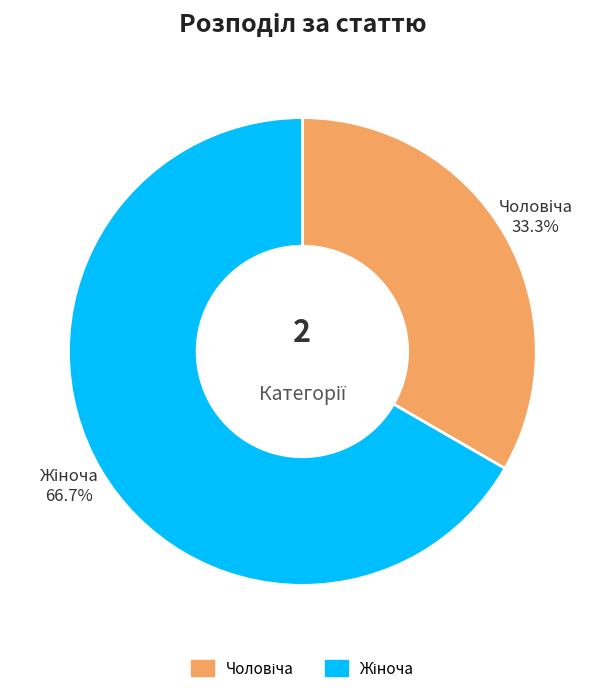

Does any single category account for the majority?

Yes